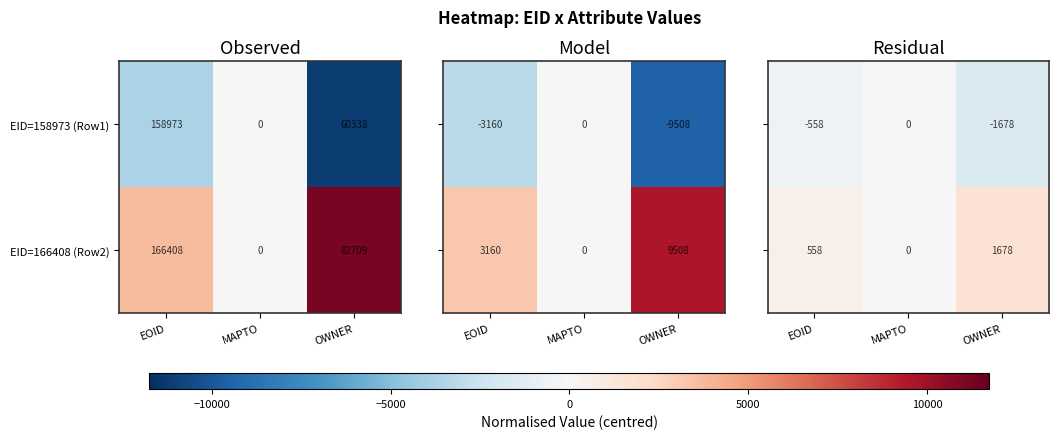

Rank the categories by EID=166408 (Row2) value from lowest to highest.

MAPTO, OWNER, EOID